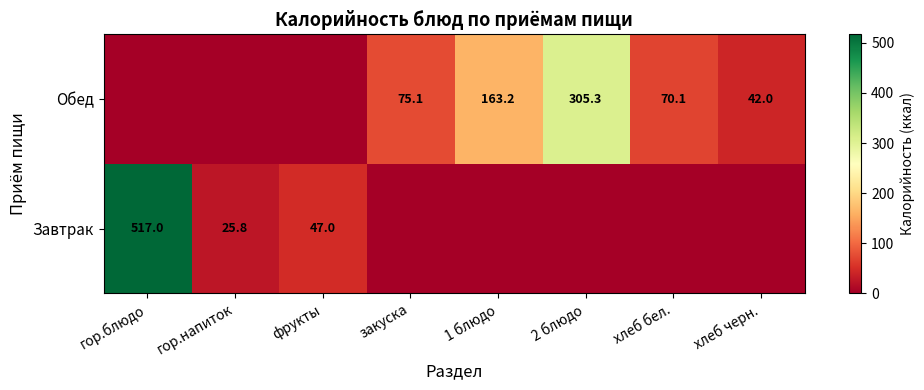

What is the sum of the Обед values at хлеб черн. and 1 блюдо?

205.2